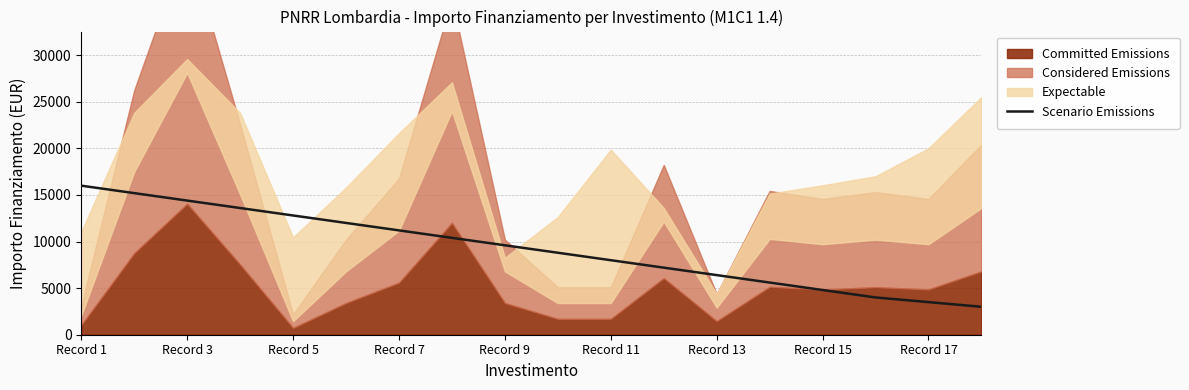

Which category has the highest value in the Scenario Emissions series?

Record 1